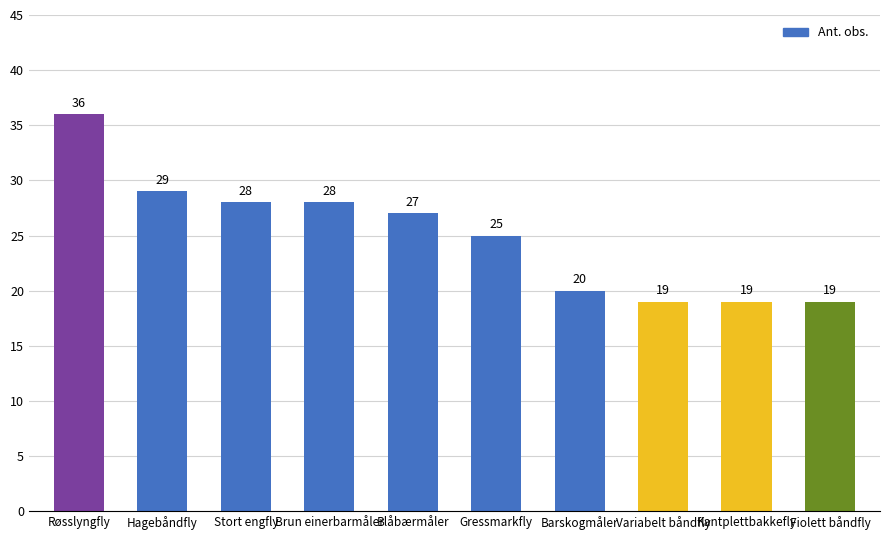

What is the difference between the values at Variabelt båndfly and Blåbærmåler?

8